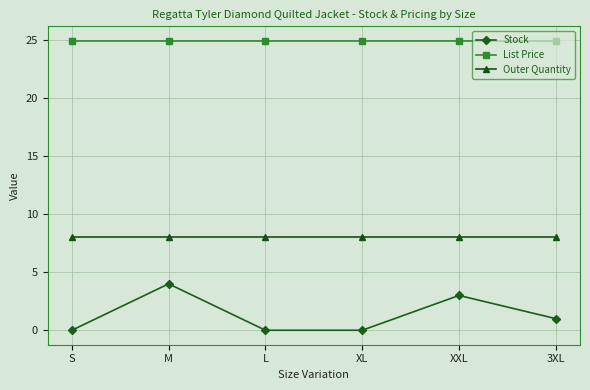

At 3XL, list the series in order from smallest to largest.

Stock, Outer Quantity, List Price